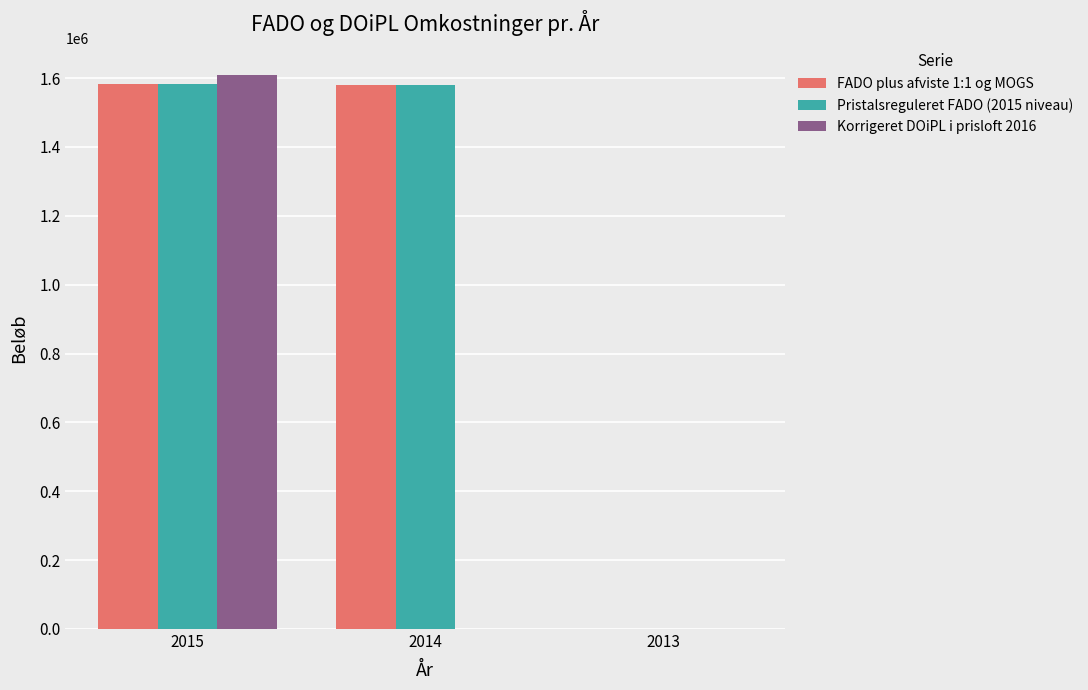

What is the total value across all series at 2015?

4776041.5